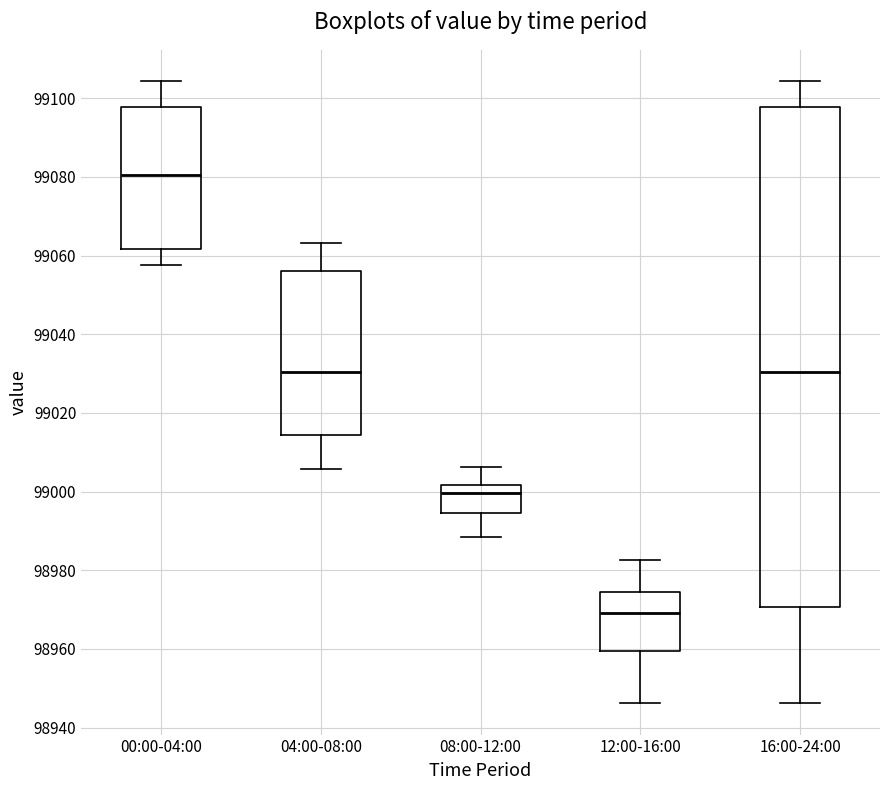

Reading left to right, read every box against the y-axis: the position of its median line, the range the box covers, and the ends of its whiskers. The values are not printed on the chart, so give them approximately, as read against the axis.

00:00-04:00: median 99080, box 99062 to 99098, whiskers 99058 to 99104
04:00-08:00: median 99030, box 99014 to 99056, whiskers 99006 to 99064
08:00-12:00: median 99000, box 98994 to 99002, whiskers 98988 to 99006
12:00-16:00: median 98970, box 98960 to 98974, whiskers 98946 to 98982
16:00-24:00: median 99030, box 98970 to 99098, whiskers 98946 to 99104